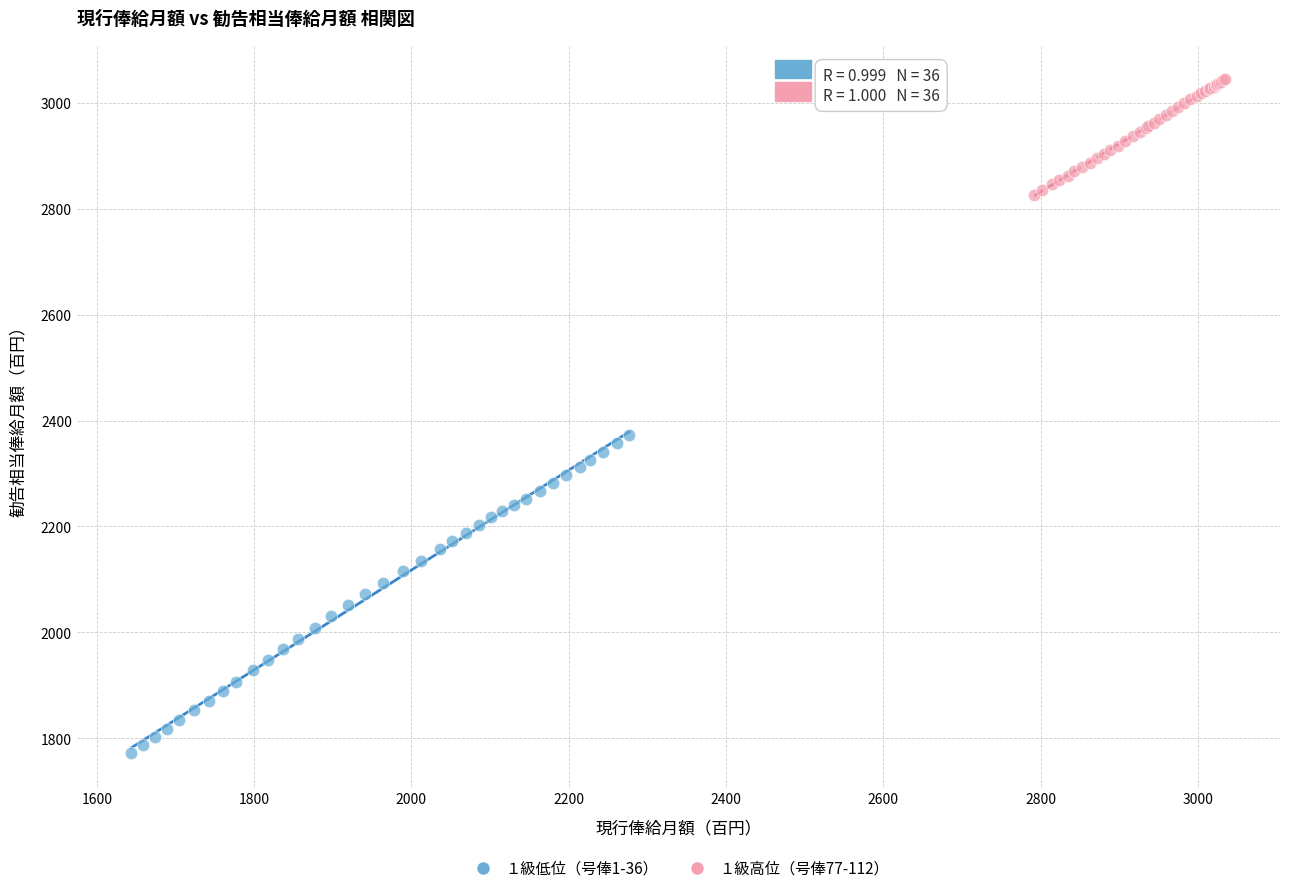

Which series has the largest Y range (max minus min)?

１級低位（号俸1-36）